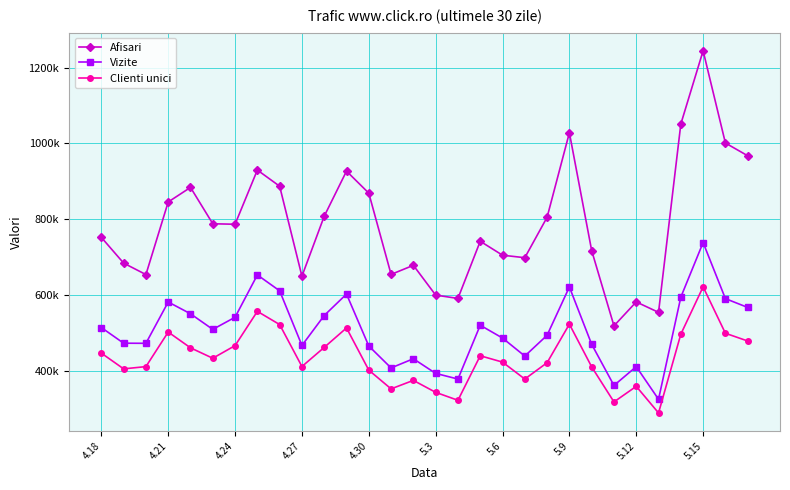

Does the chart have visible grid lines?

Yes